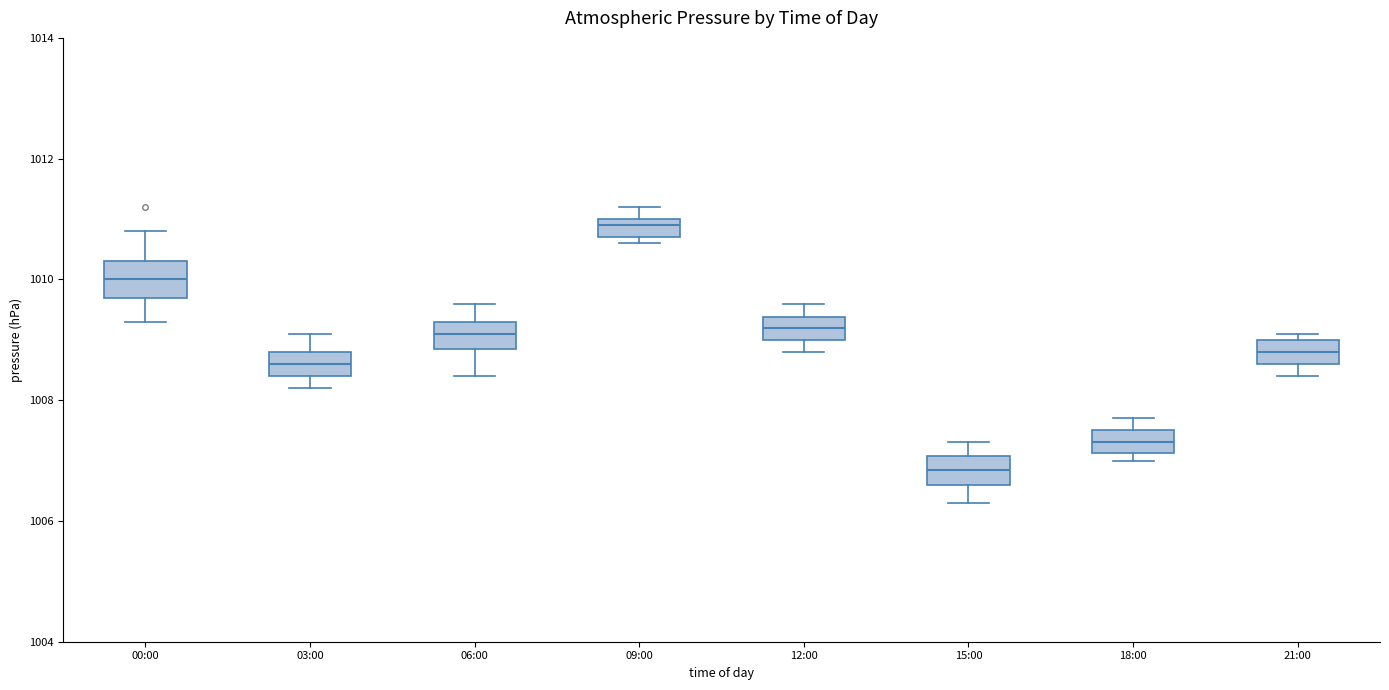

Which box has the lowest median line?

15:00